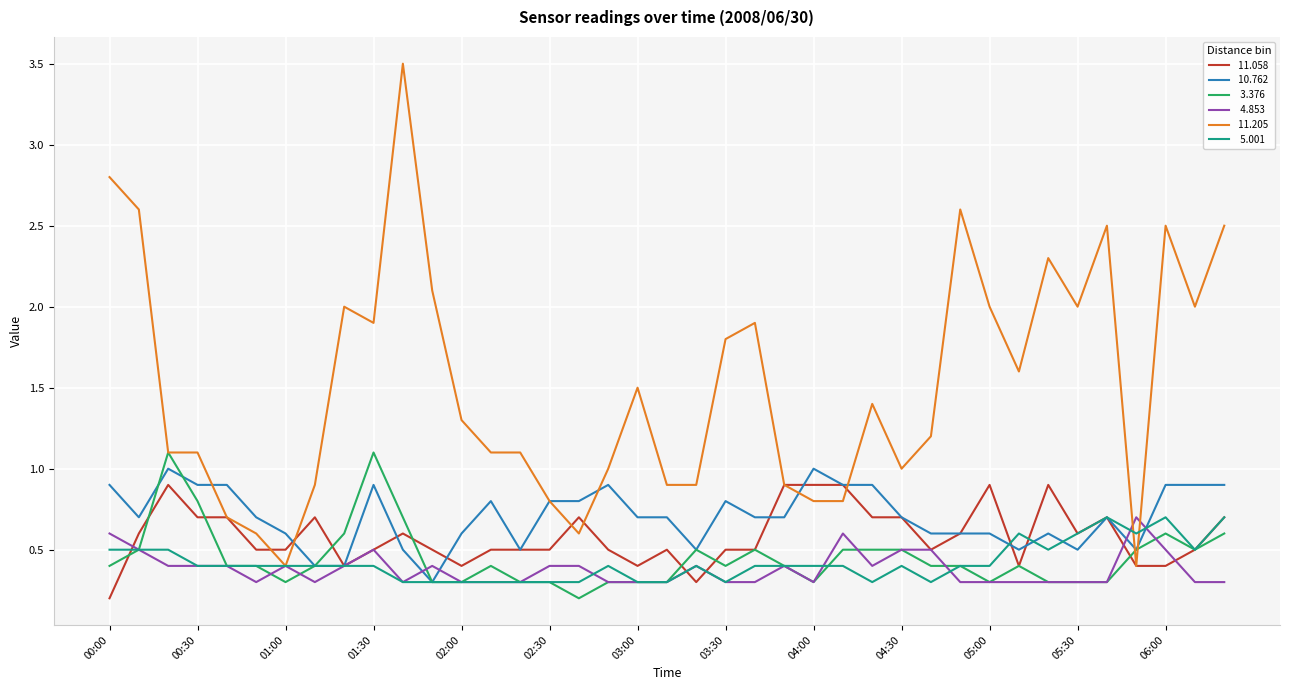

What is the greatest value displayed?

3.5